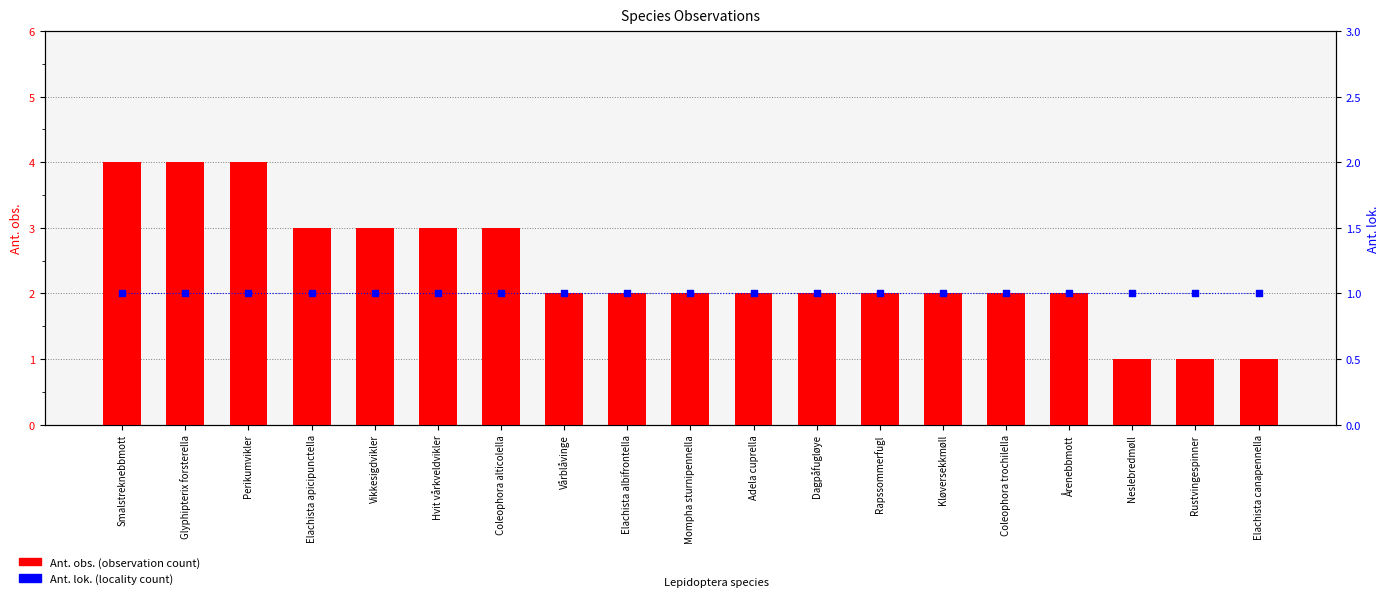

What are all the series names shown in the legend?

Ant. obs., Ant. lok.